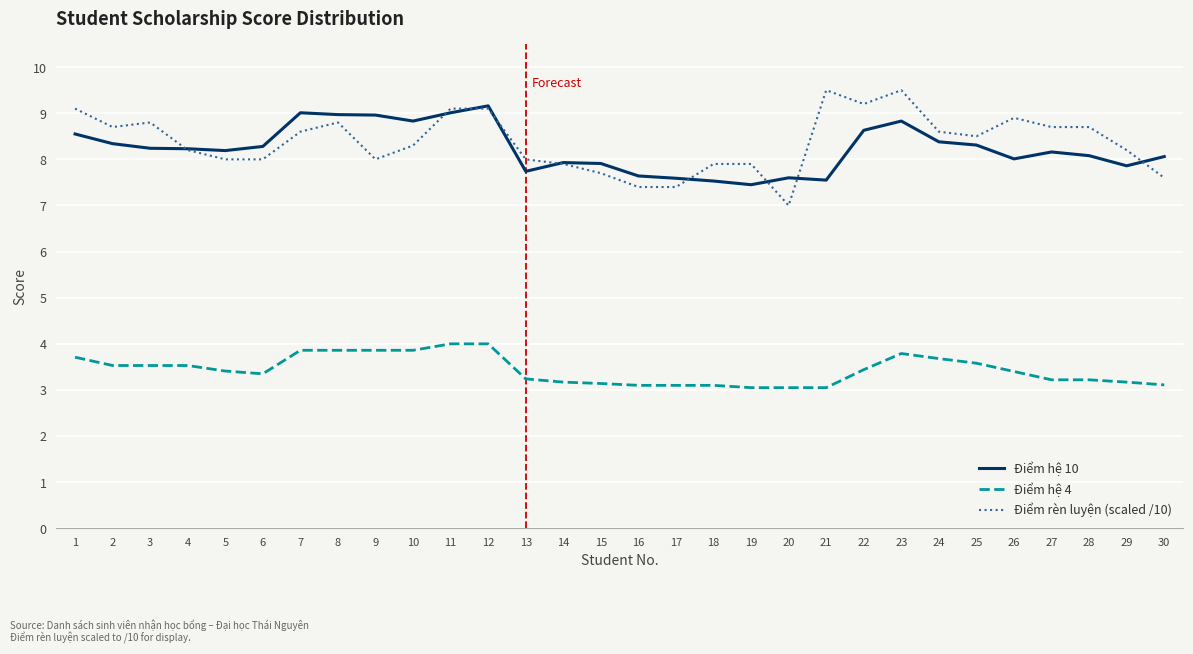

How many lines are shown in the chart?

3